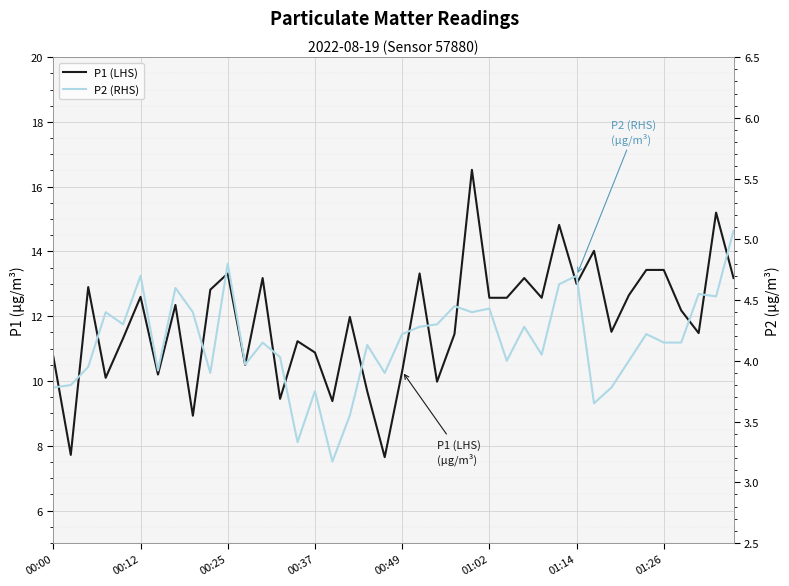

Which category has the lowest value in the P2 (RHS) series?

16